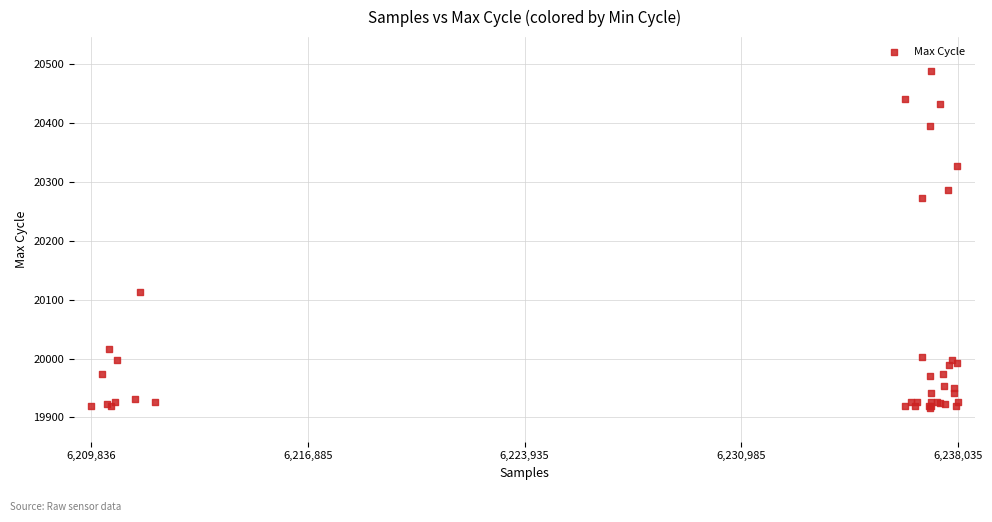

What Y value in the scatter plot is closest to 20202?

20273